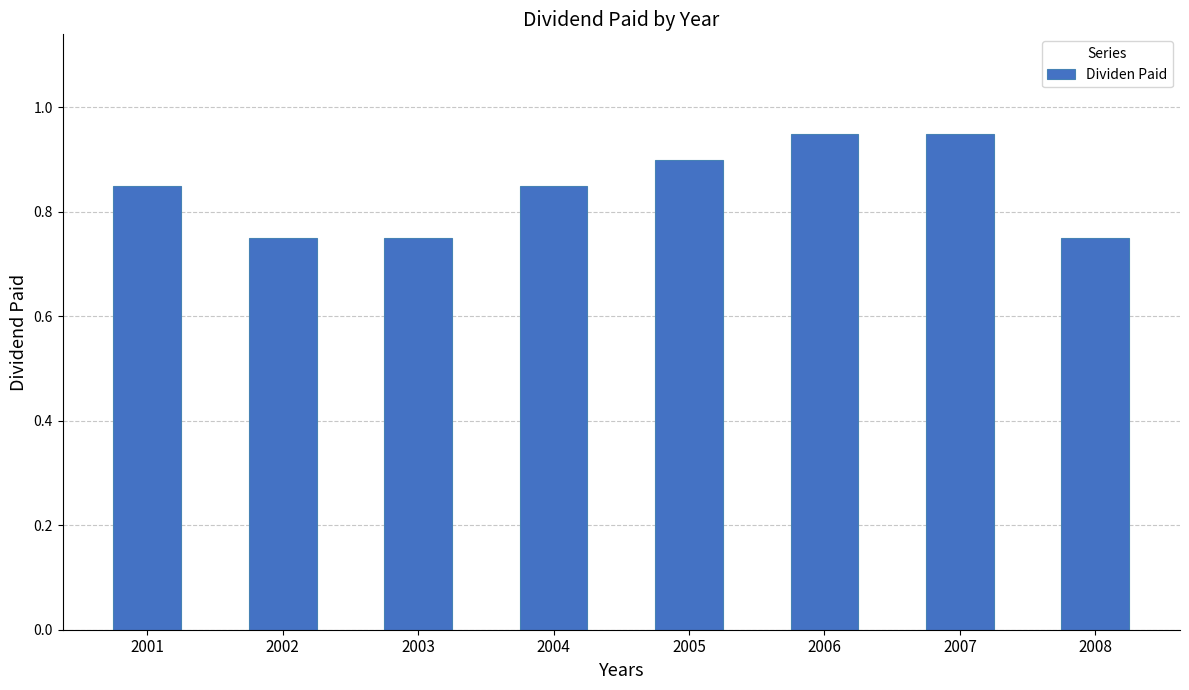

True or false: the data shows 0.9 at 2005.

True